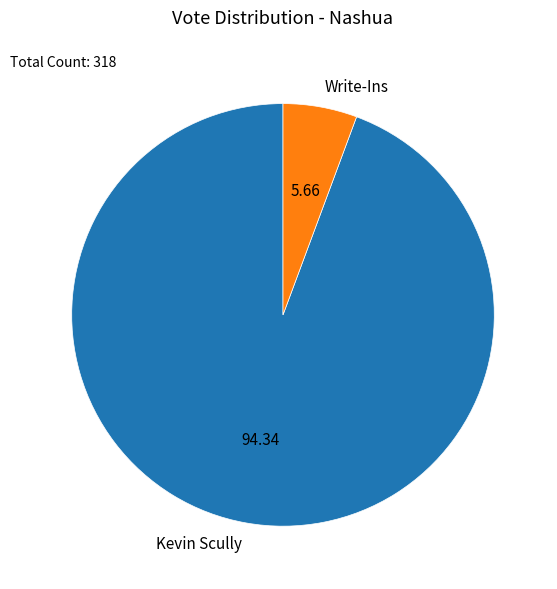

Rank the categories by value from lowest to highest.

Write-Ins, Kevin Scully